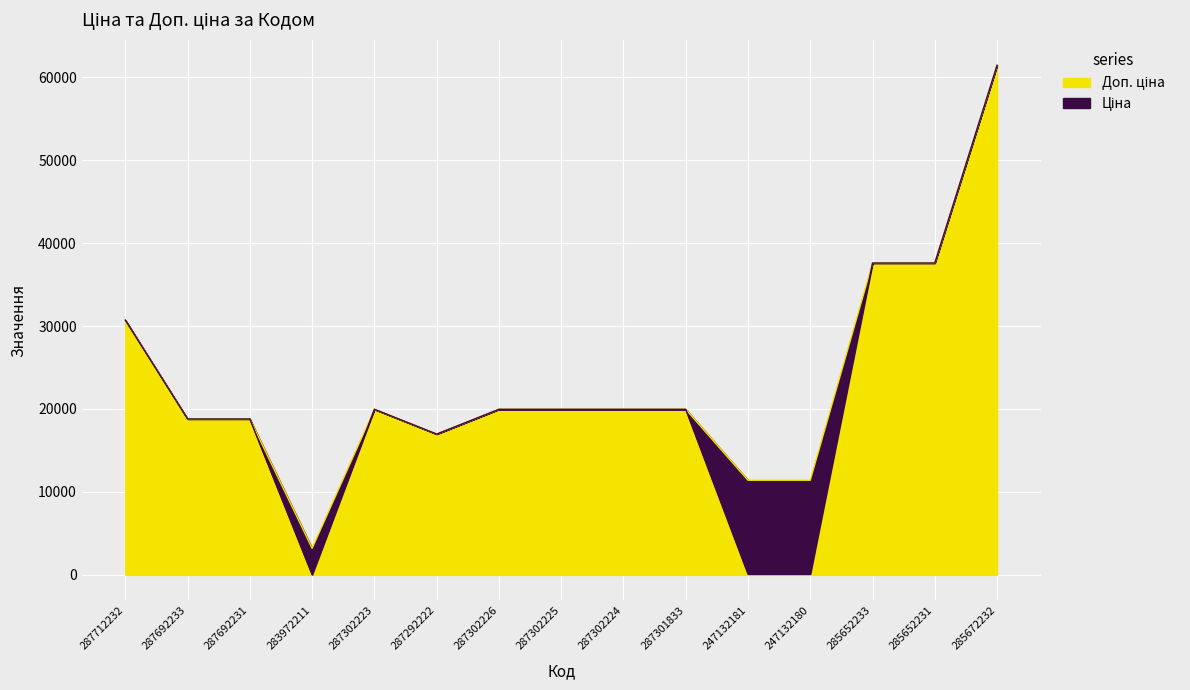

Between 247132181 and 287302223, which is larger?

287302223